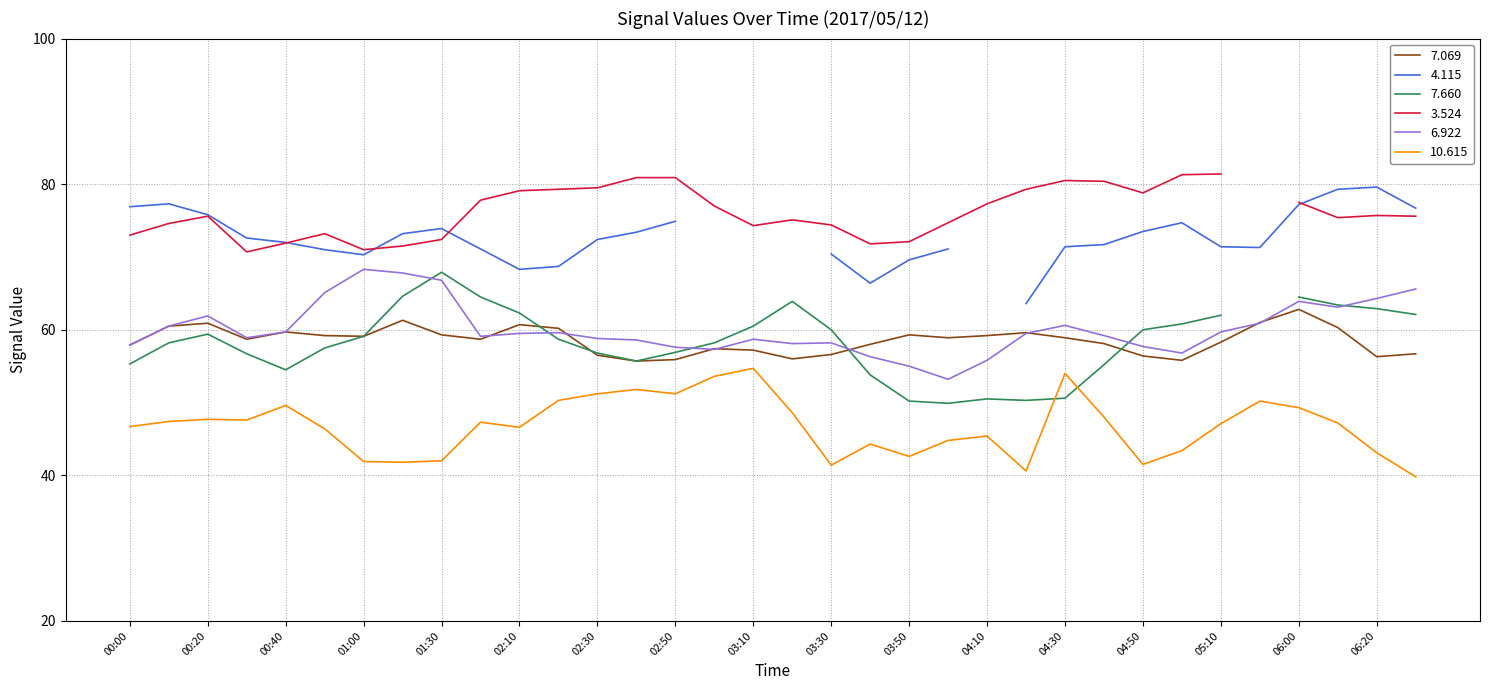

How many categories are shown in the chart?

34